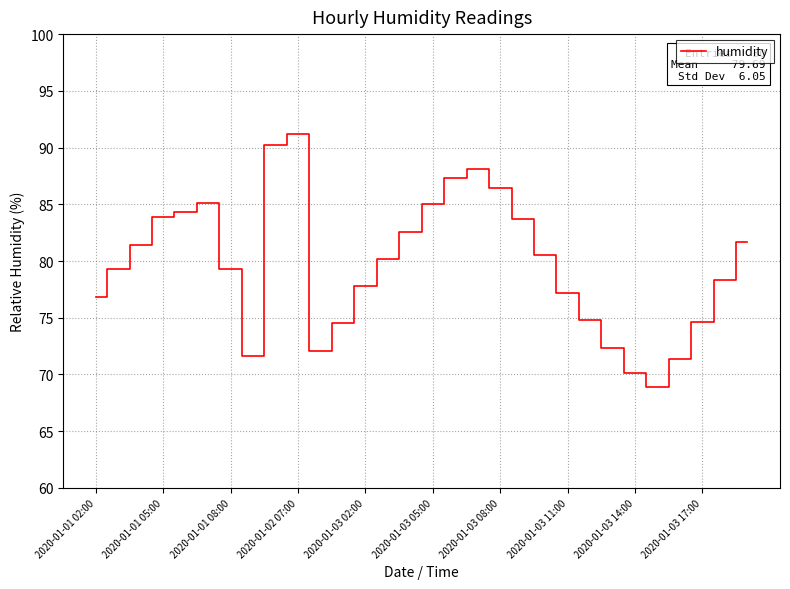

What is the greatest value displayed?

91.2